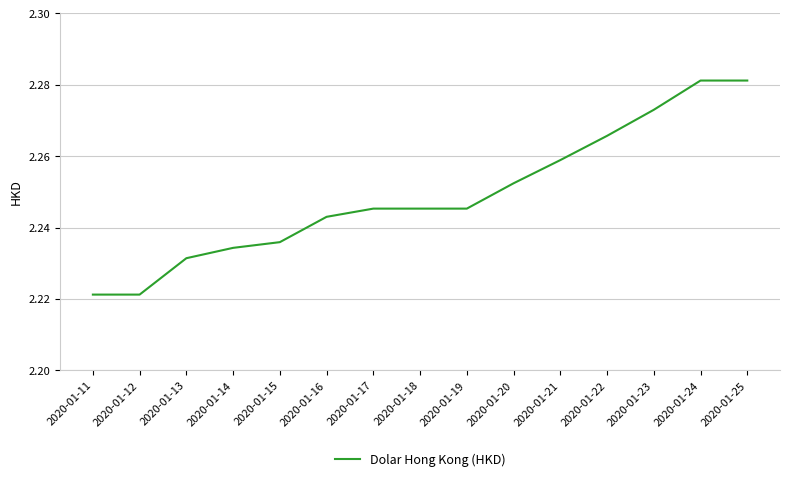

What is the sum of the values at 2020-01-16 and 2020-01-22?

4.5